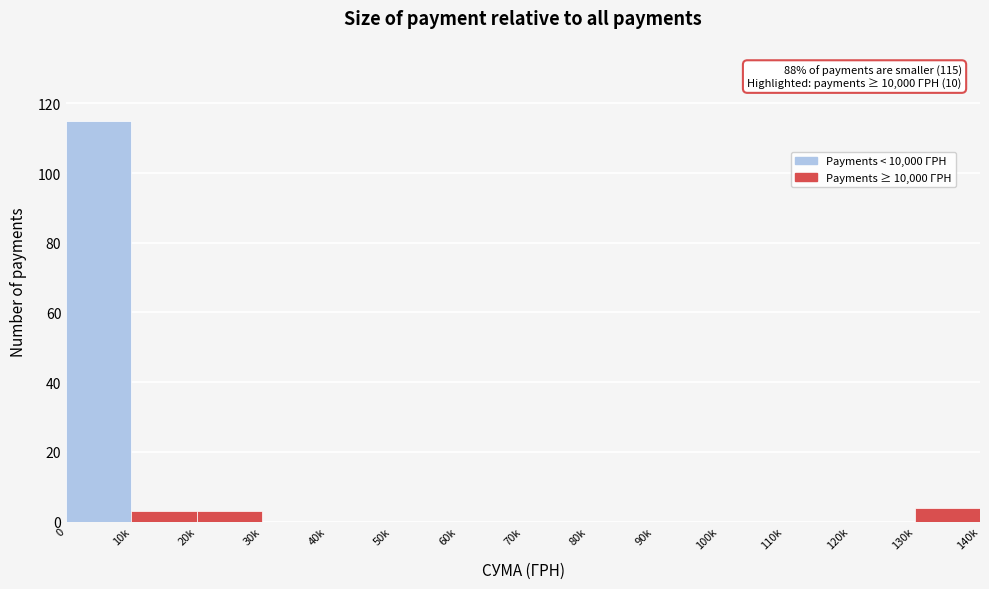

Reading left to right, extract all data points from this chart.

0=115	10k=3	20k=3	30k=0	40k=0	50k=0	60k=0	70k=0	80k=0	90k=0	100k=0	110k=0	120k=0	130k=4